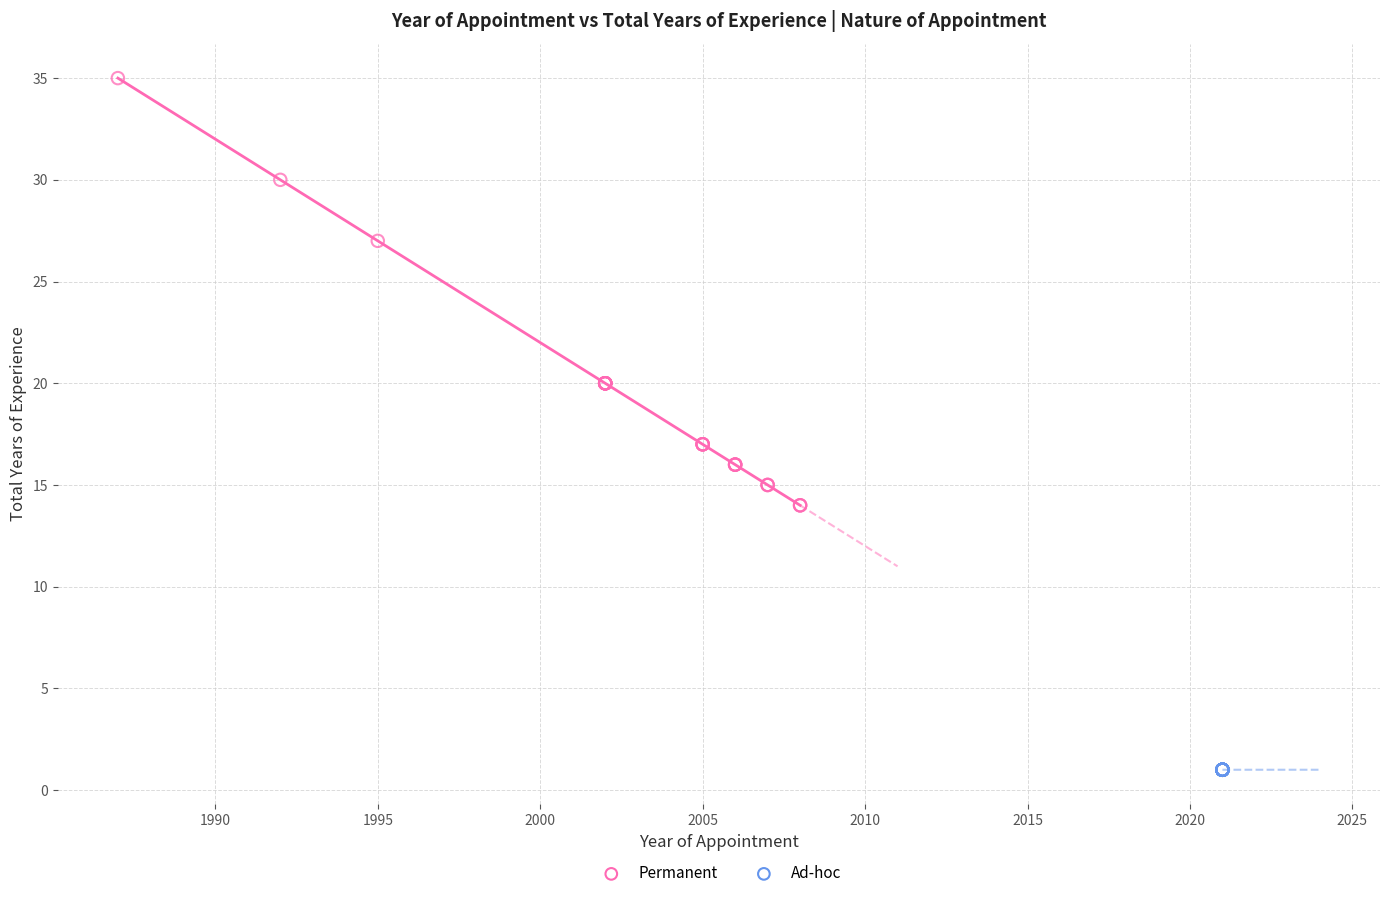

Which series contains the highest Y value?

Permanent